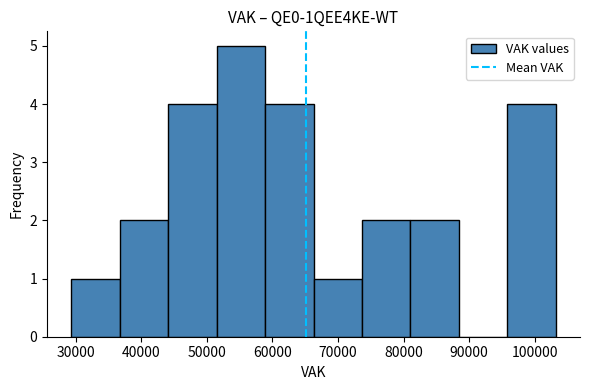

Reading left to right, transcribe this chart: for each bar, give the range it covers on the x-axis and its height. Neither the bar edges nor the heights are printed on the chart, so give them approximately, as read against the axes.

29000 to 37000: 1
37000 to 44000: 2
44000 to 51000: 4
51000 to 59000: 5
59000 to 66000: 4
66000 to 74000: 1
74000 to 81000: 2
81000 to 88000: 2
88000 to 96000: 0
96000 to 103000: 4